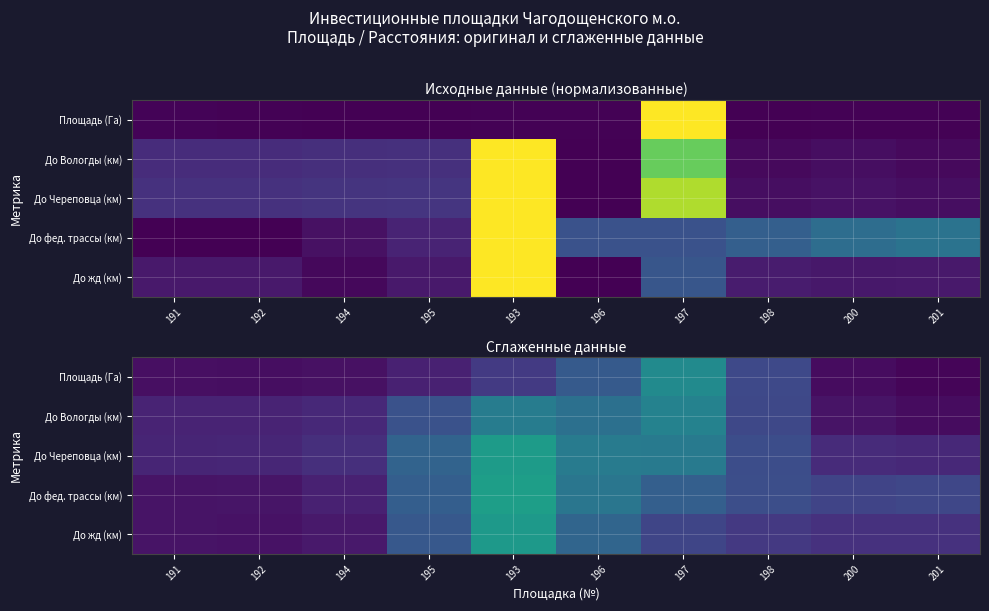

Rank the categories by До Вологды (км) value from lowest to highest.

201, 200, 191, 192, 194, 198, 195, 196, 193, 197